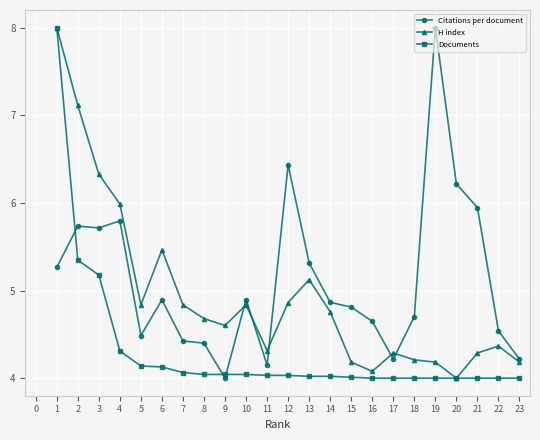

True or false: H index has more than 0 points higher than both neighbors.

True